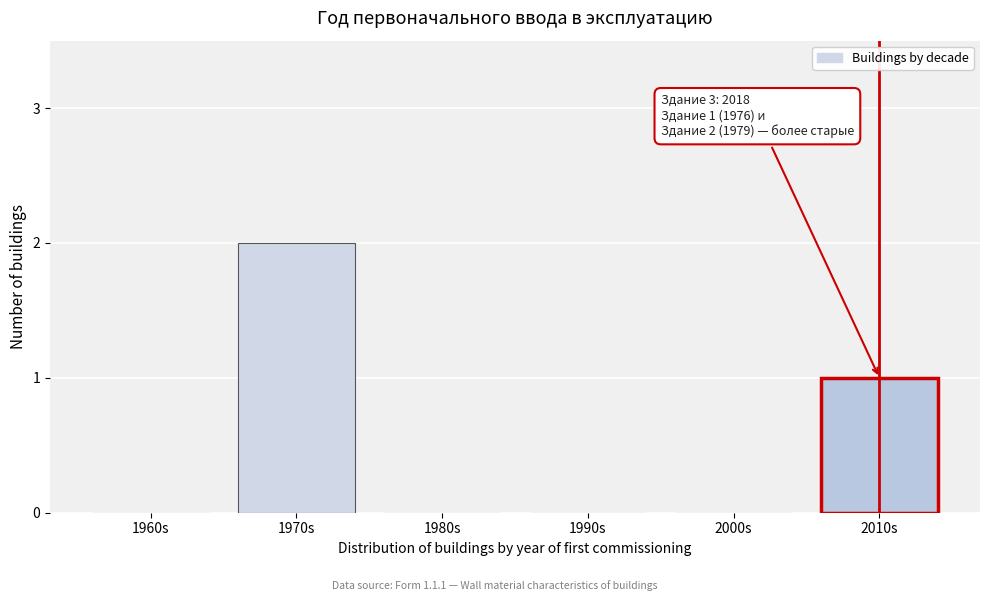

Reading right to left, extract all data points from this chart.

2010s=1	2000s=0	1990s=0	1980s=0	1970s=2	1960s=0